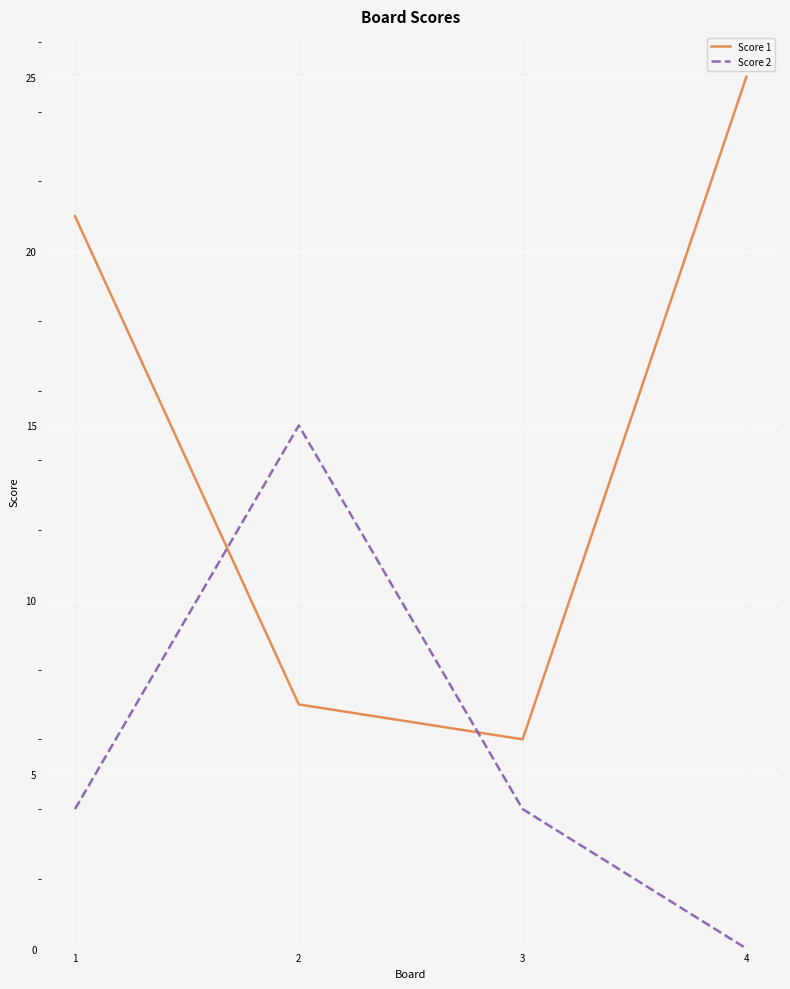

How many lines are shown in the chart?

2